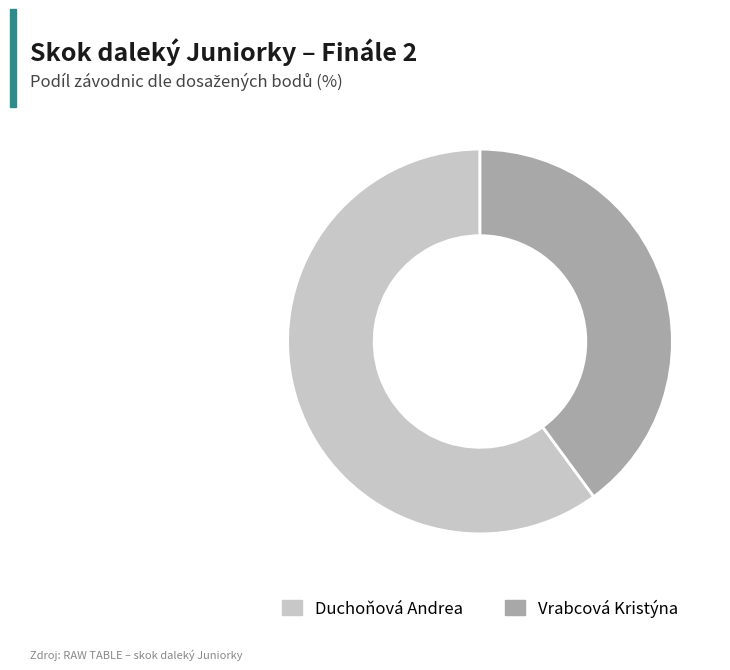

Is it true that Duchoňová Andrea is 60% of the pie?

True